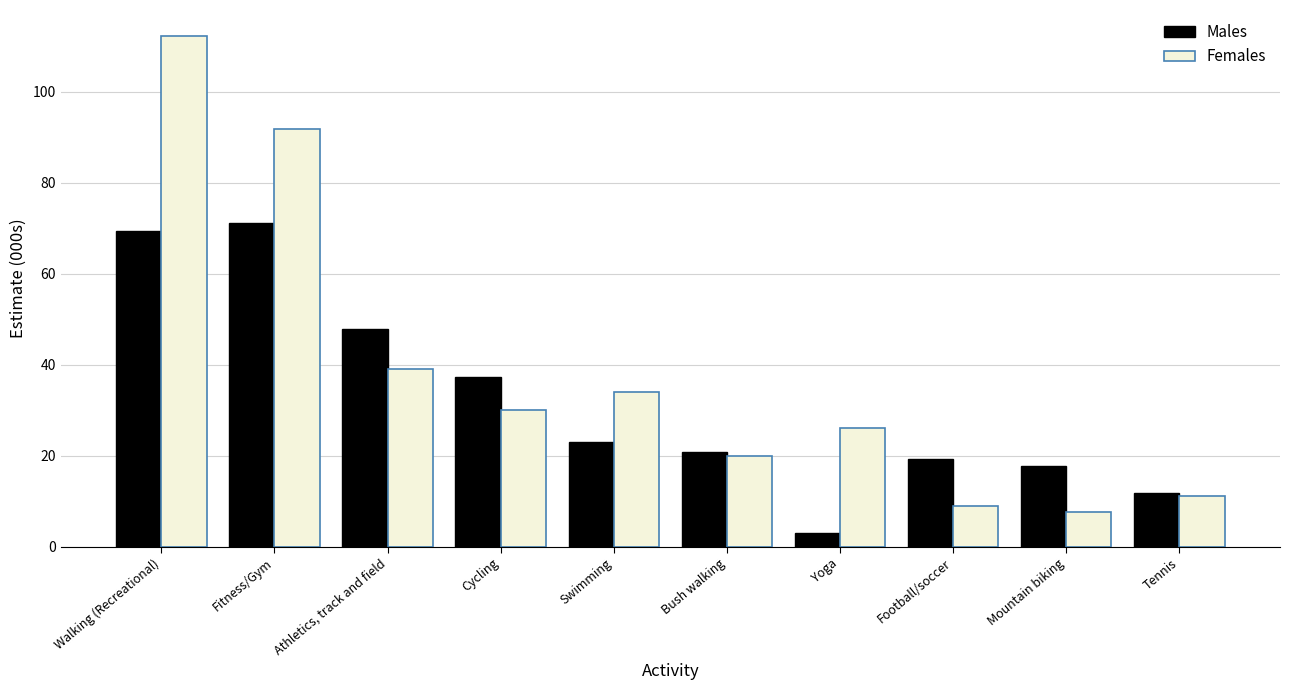

Reading left to right, list all the values displayed in this chart.

Males: 69.4	71.2	47.9	37.4	23.1	20.9	3.0	19.3	17.7	11.7
Females: 112.3	91.8	39.0	30.1	33.9	19.9	26.1	8.9	7.7	11.2